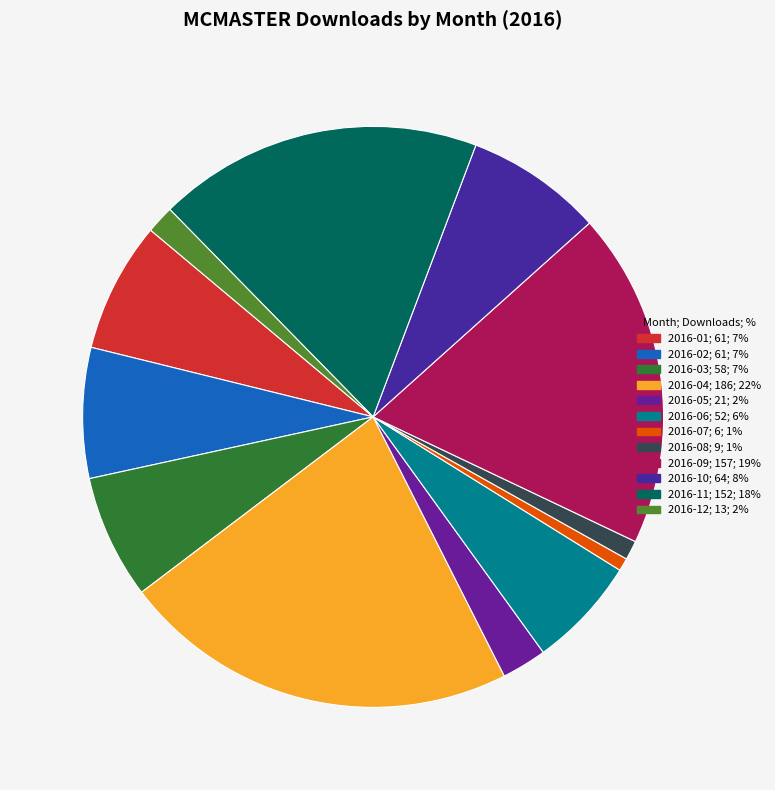

To the nearest percent, what is the combined percentage of 2016-05 and 2016-04?

25%